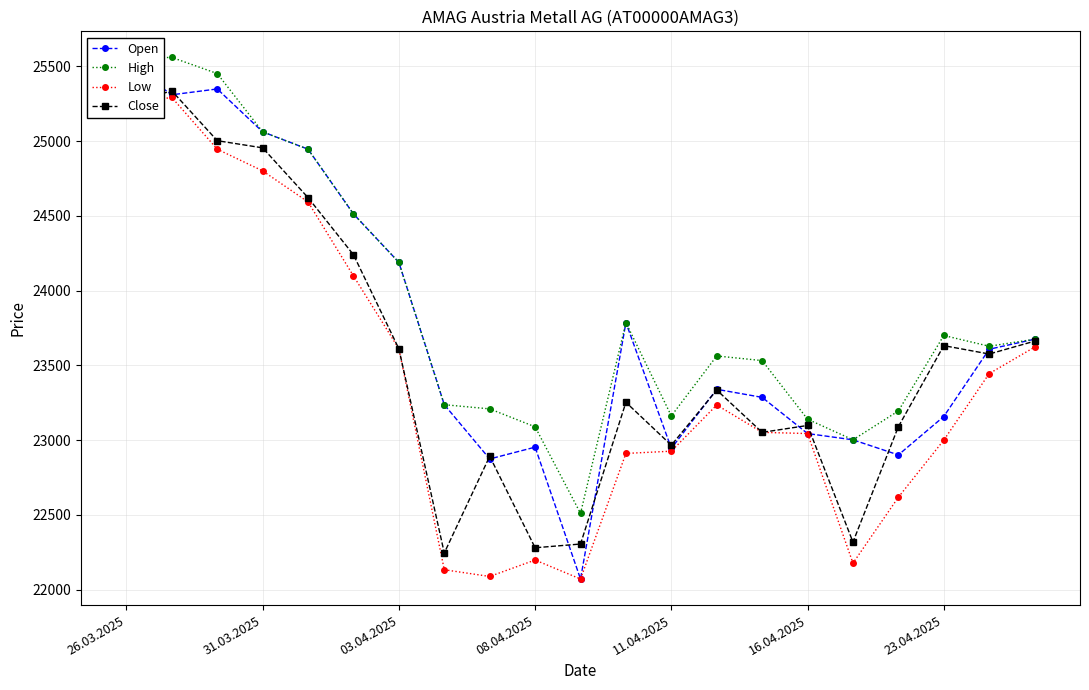

How many series are shown in this chart?

4